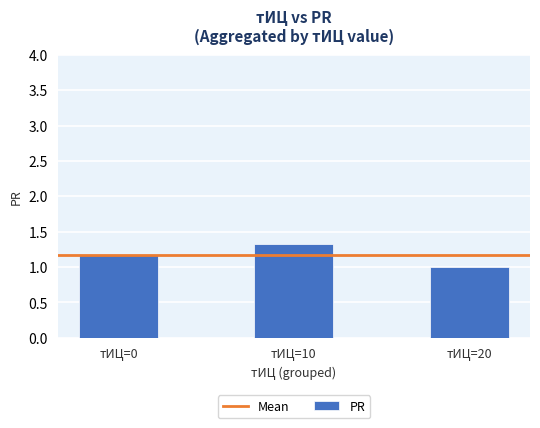

Reading right to left, extract all data points from this chart.

тИЦ=20=1.0	тИЦ=10=1.3	тИЦ=0=1.2